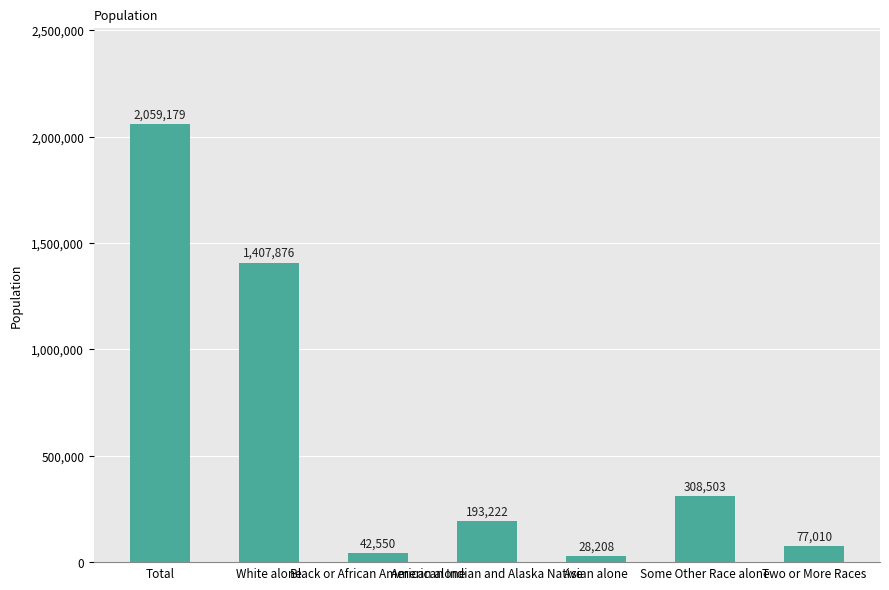

Count the number of data series in this chart.

1